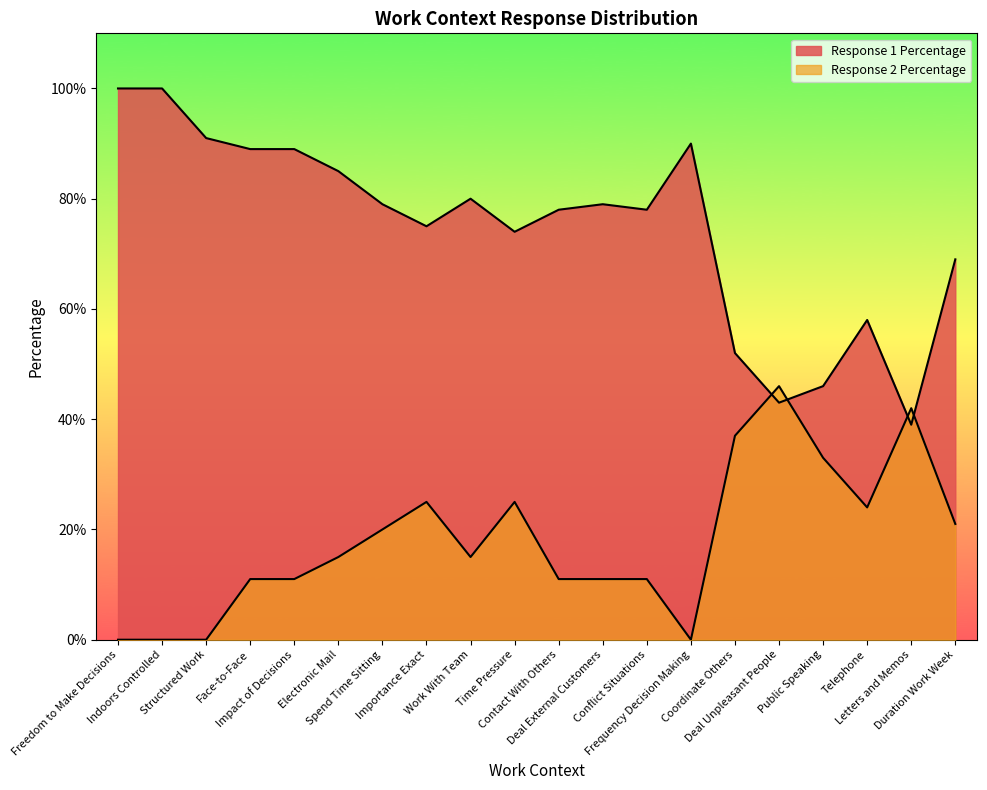

Reading left to right, transcribe all the data shown in this chart.

Response 1 Percentage: Freedom to Make Decisions=100	Indoors Controlled=100	Structured Work=91	Face-to-Face=89	Impact of Decisions=89	Electronic Mail=85	Spend Time Sitting=79	Importance Exact=75	Work With Team=80	Time Pressure=74	Contact With Others=78	Deal External Customers=79	Conflict Situations=78	Frequency Decision Making=90	Coordinate Others=52	Deal Unpleasant People=43	Public Speaking=46	Telephone=58	Letters and Memos=39	Duration Work Week=69
Response 2 Percentage: Freedom to Make Decisions=0	Indoors Controlled=0	Structured Work=0	Face-to-Face=11	Impact of Decisions=11	Electronic Mail=15	Spend Time Sitting=20	Importance Exact=25	Work With Team=15	Time Pressure=25	Contact With Others=11	Deal External Customers=11	Conflict Situations=11	Frequency Decision Making=0	Coordinate Others=37	Deal Unpleasant People=46	Public Speaking=33	Telephone=24	Letters and Memos=42	Duration Work Week=21